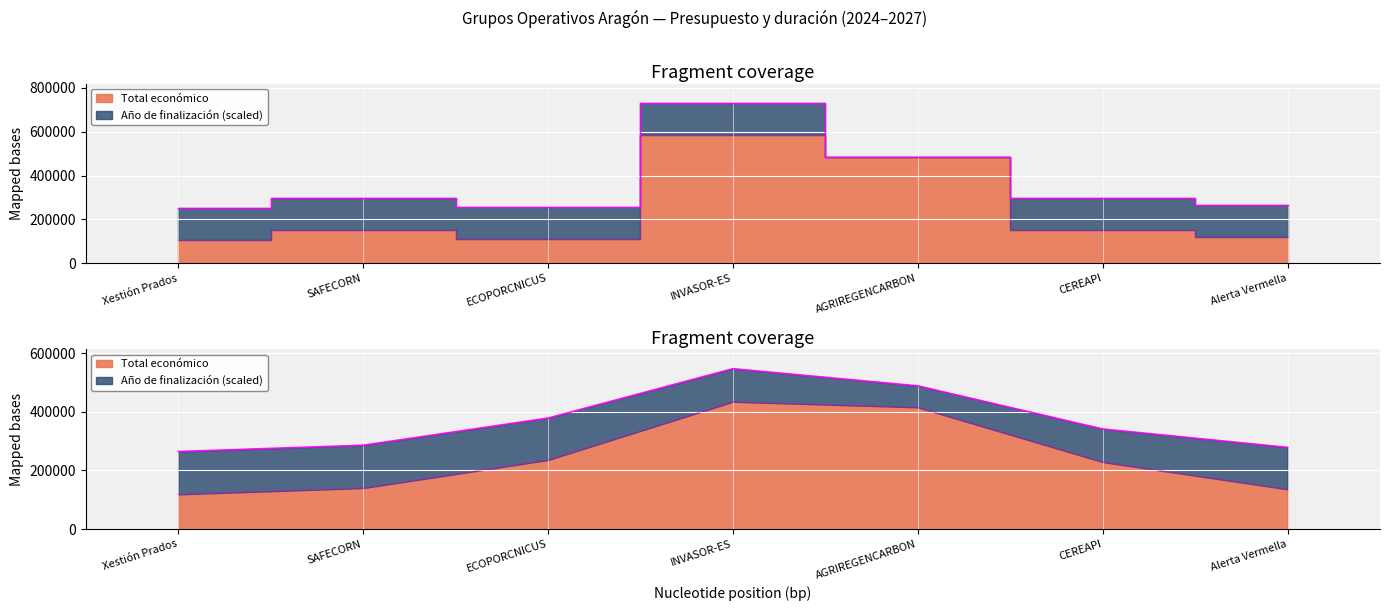

How many points are higher than both their immediate neighbors (excluding endpoints)?

2